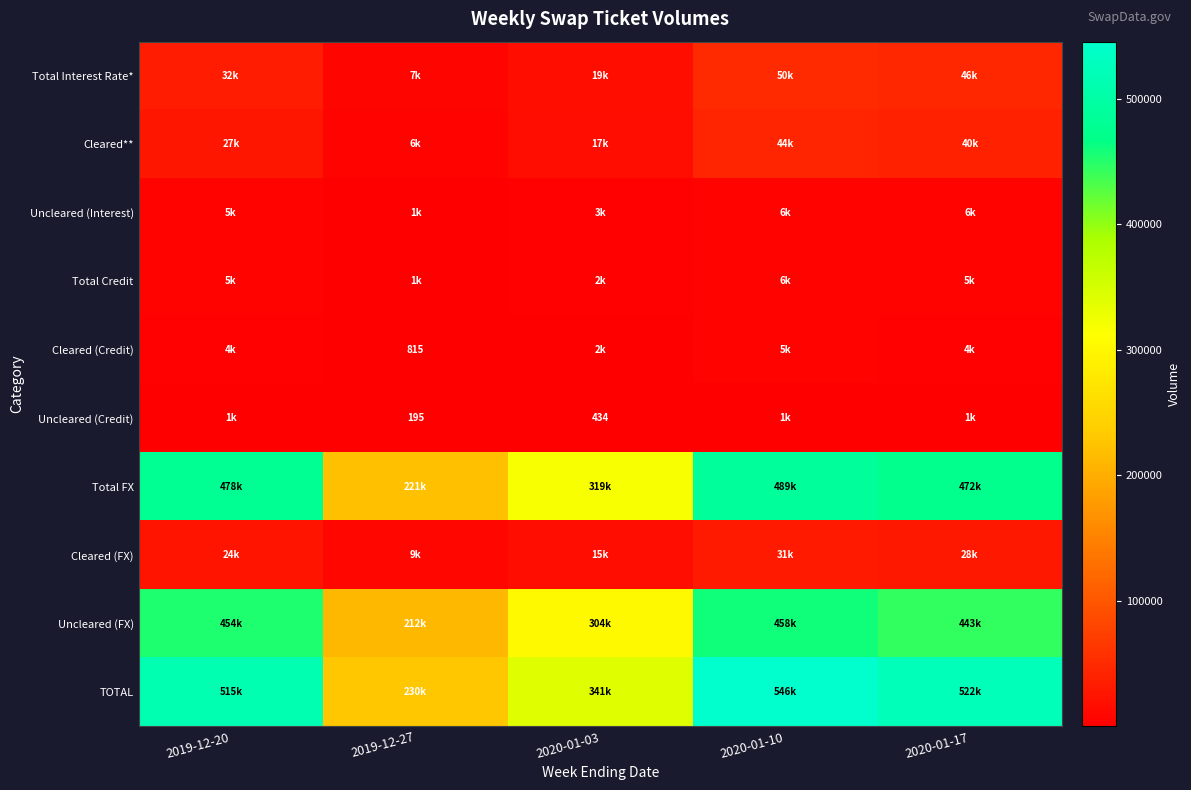

True or false: Uncleared (Credit) has a value of 195 at 2019-12-27.

True